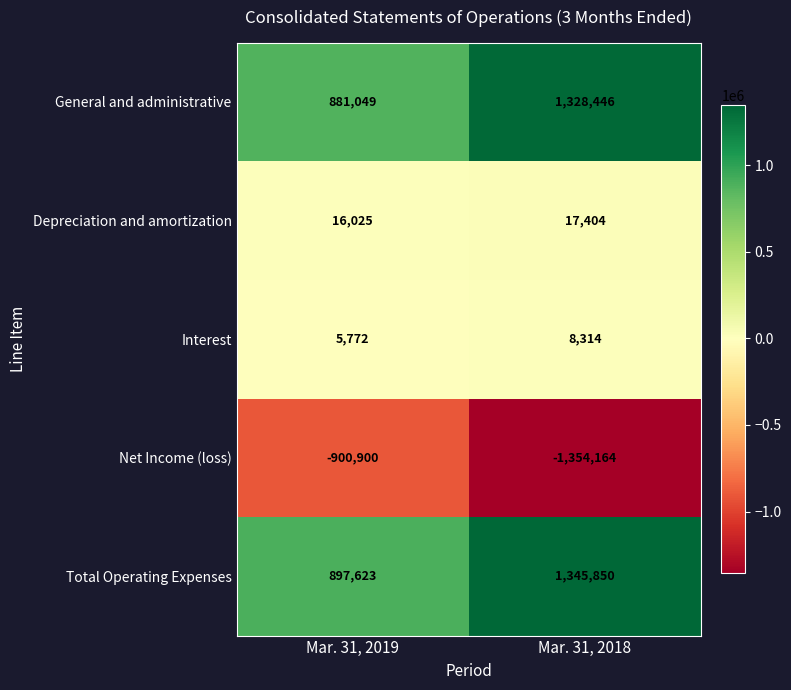

Rank the series at Mar. 31, 2018 from lowest to highest value.

Net Income (loss), Interest, Depreciation and amortization, General and administrative, Total Operating Expenses